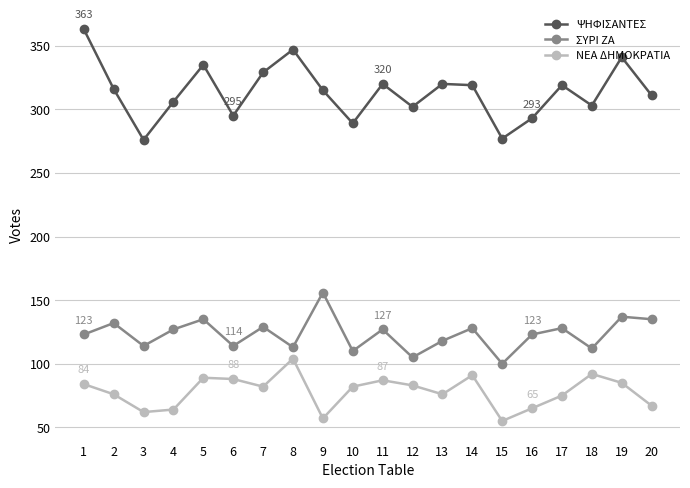

True or false: ΣΥΡΙ ΖΑ and ΝΕΑ ΔΗΜΟΚΡΑΤΙΑ intersect in this chart.

False